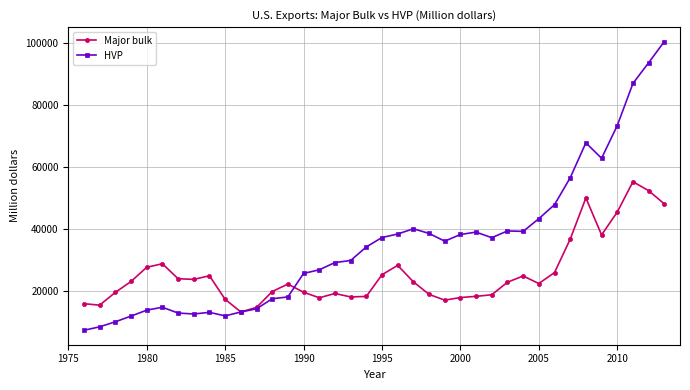

Does the chart display data point markers on the line(s)?

Yes